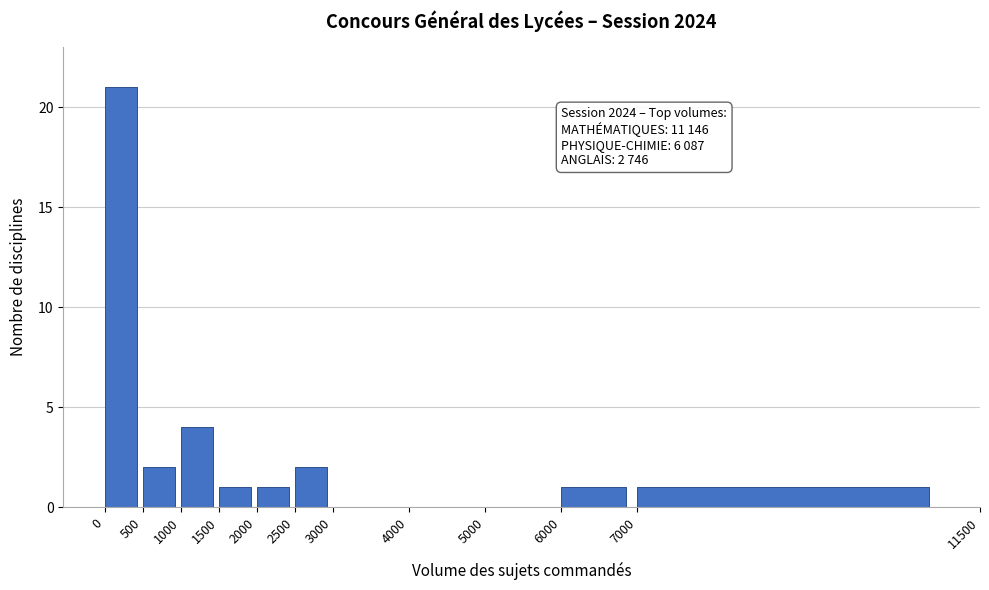

Over which range of the x-axis is the bar tallest?

0 to 500